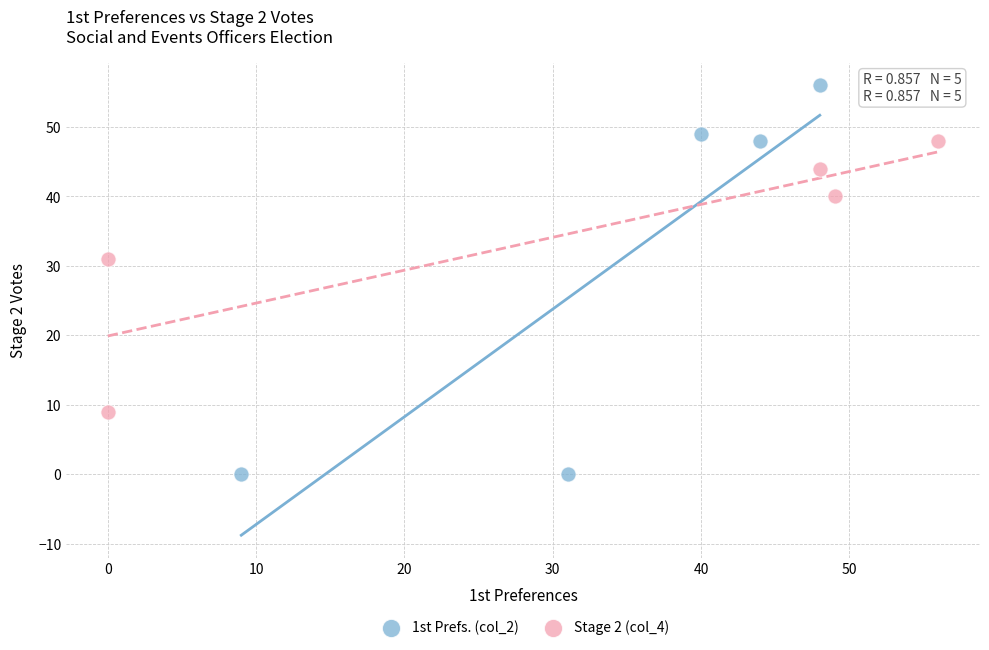

Which series reaches the minimum Y coordinate?

1st Prefs. (col_2)